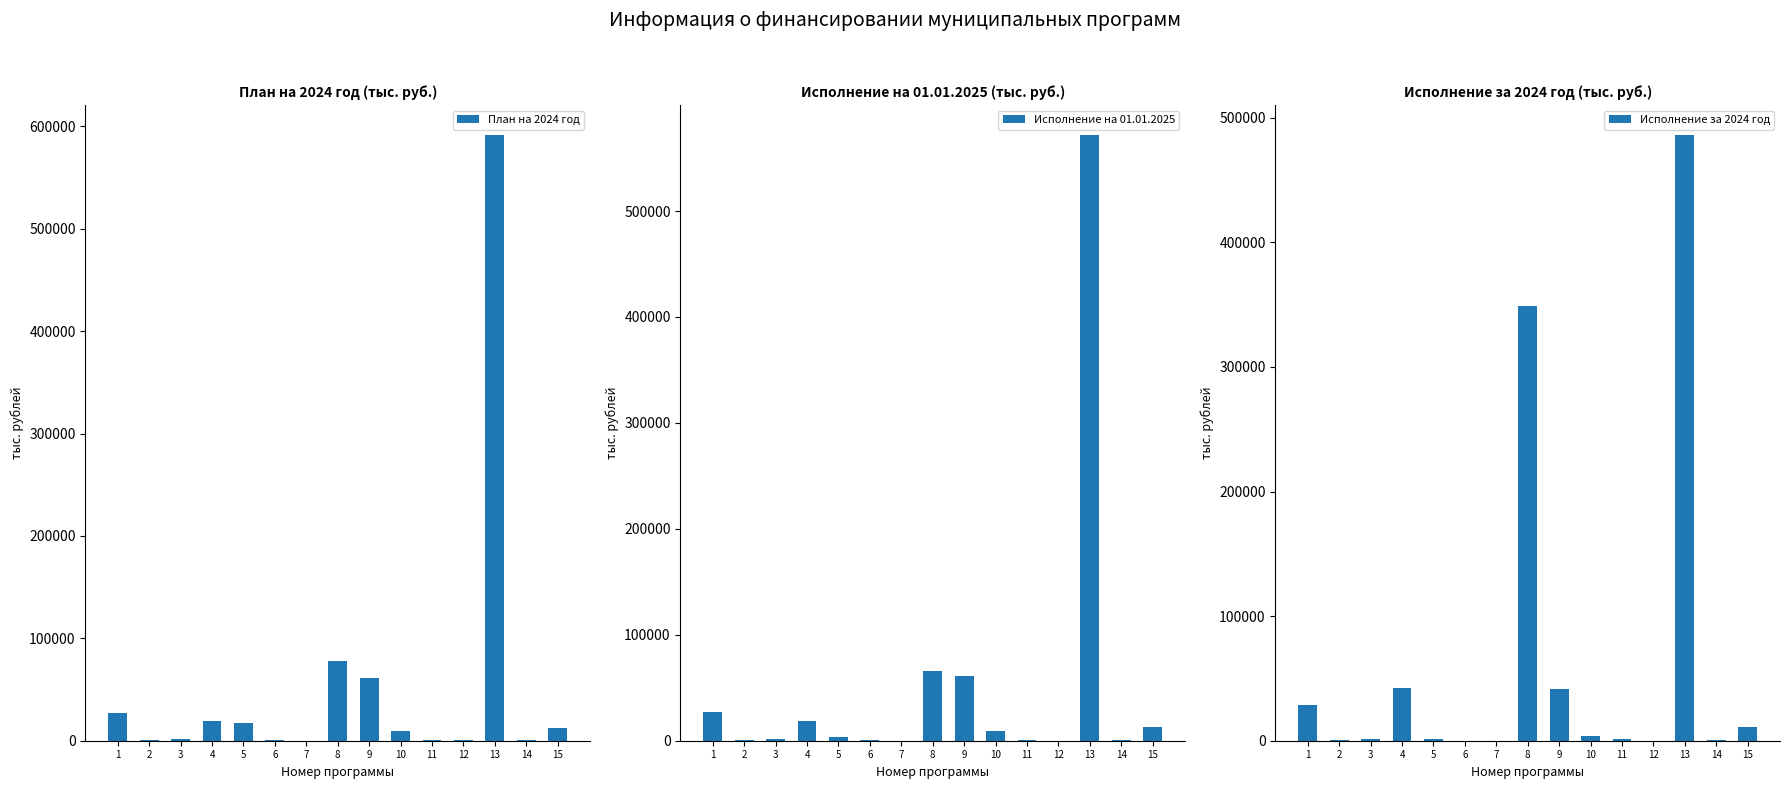

How many values in the Исполнение за 2024 год series exceed 1266?

8